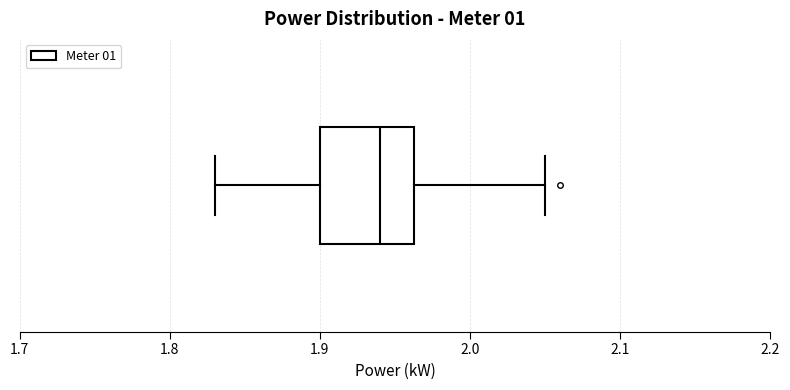

Where does the right whisker of the box end on the x-axis? The values are not printed on the chart, so give them approximately, as read against the axis.

2.05